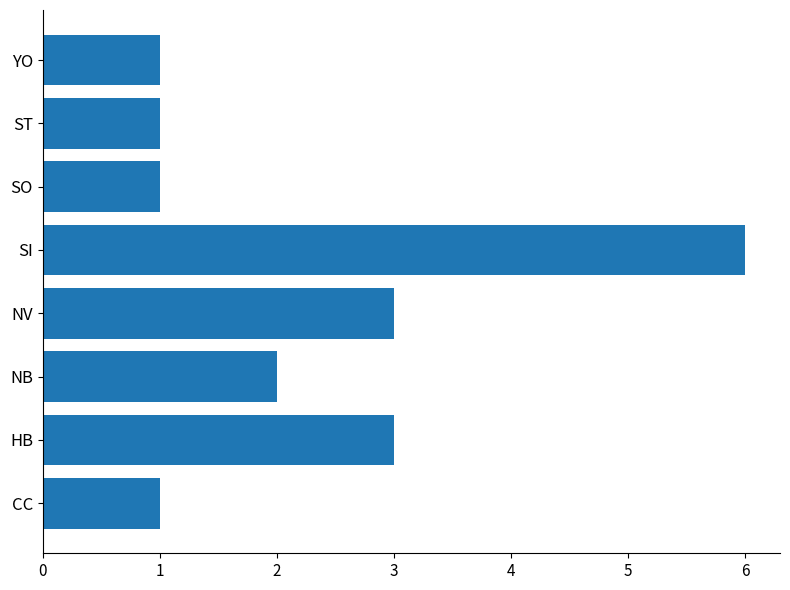

The value at ST is 0. True or false?

False